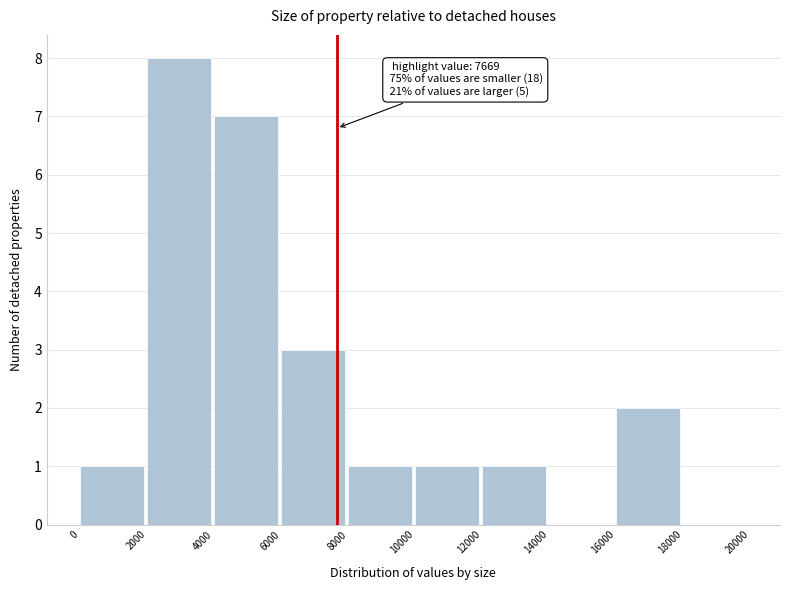

Over which range of the x-axis is the bar tallest?

2000 to 4000